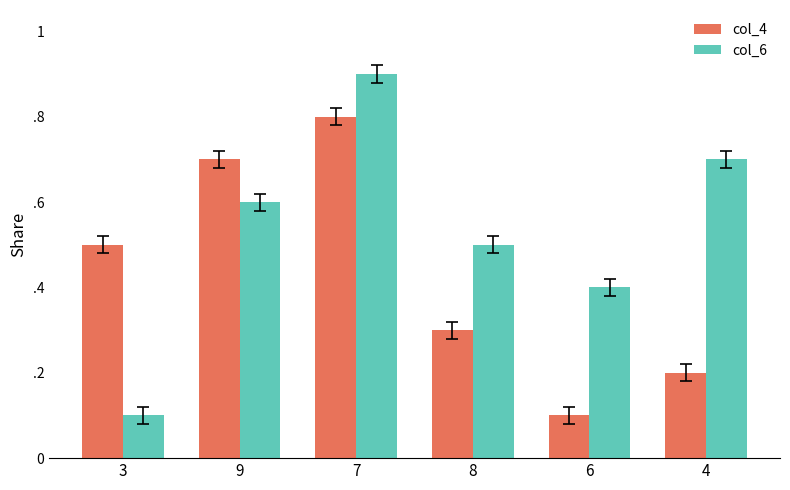

Rank the series by their maximum value, from highest to lowest.

col_6, col_4